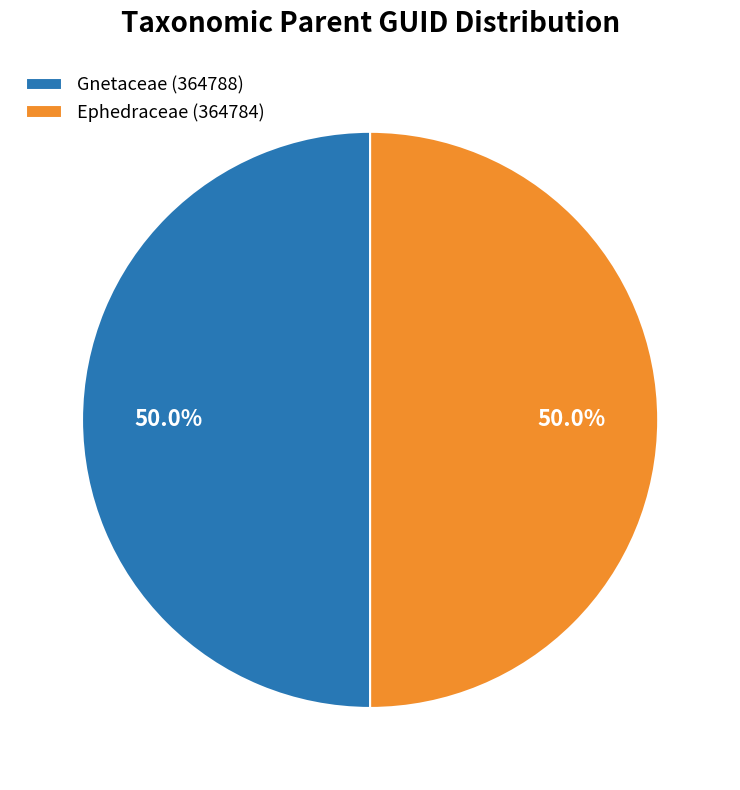

What percentage is the Gnetaceae (364788) slice, to the nearest percent?

50%